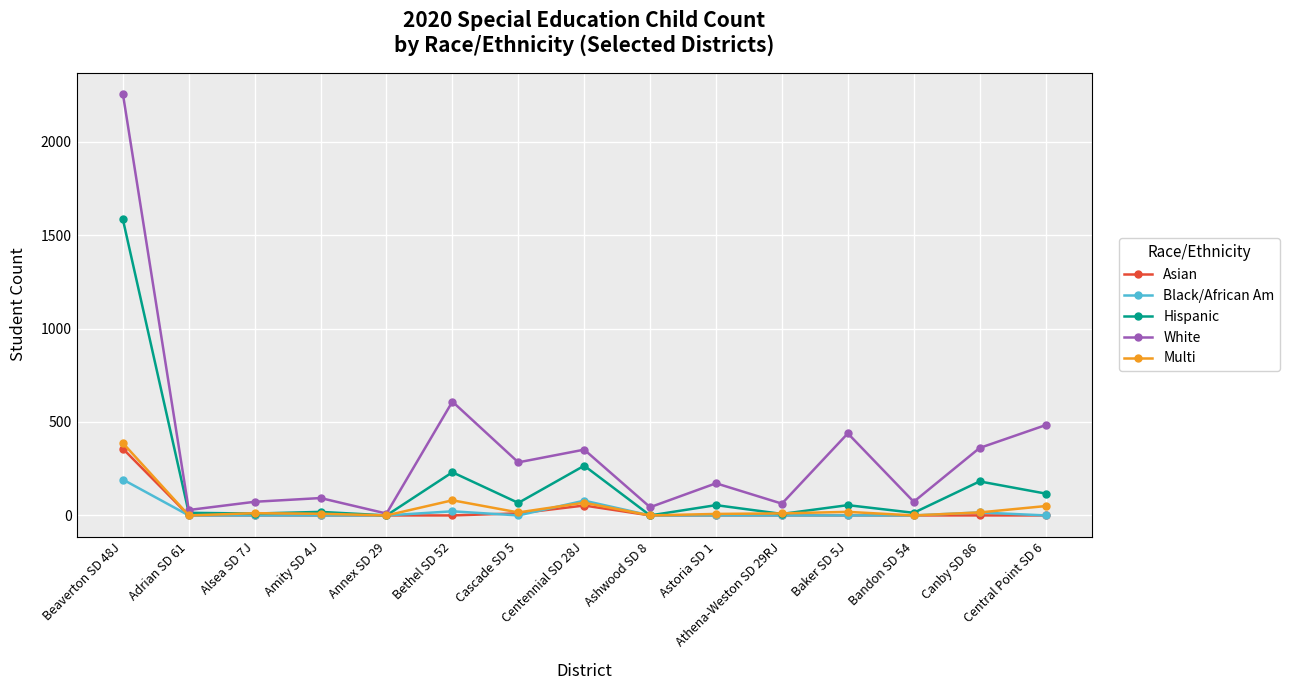

Does the chart display data point markers on the line(s)?

Yes